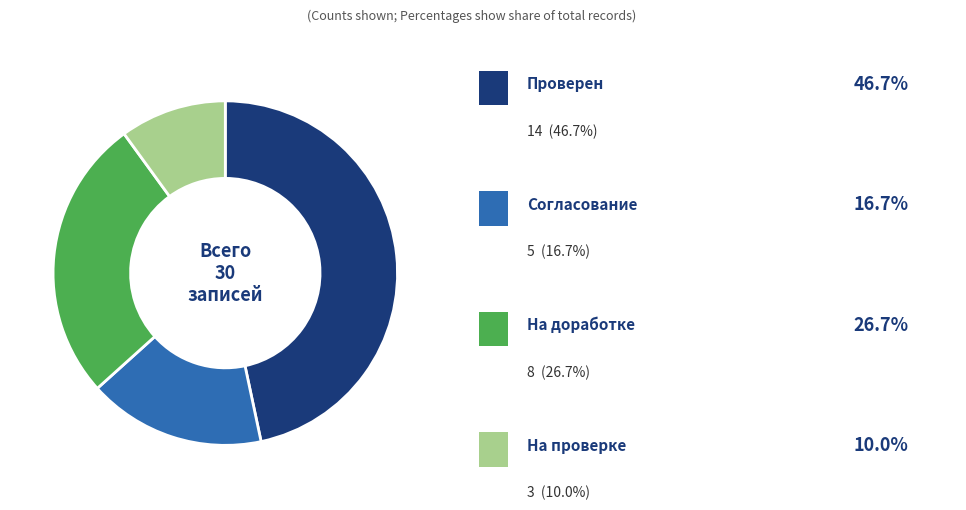

Does any single category account for the majority?

No